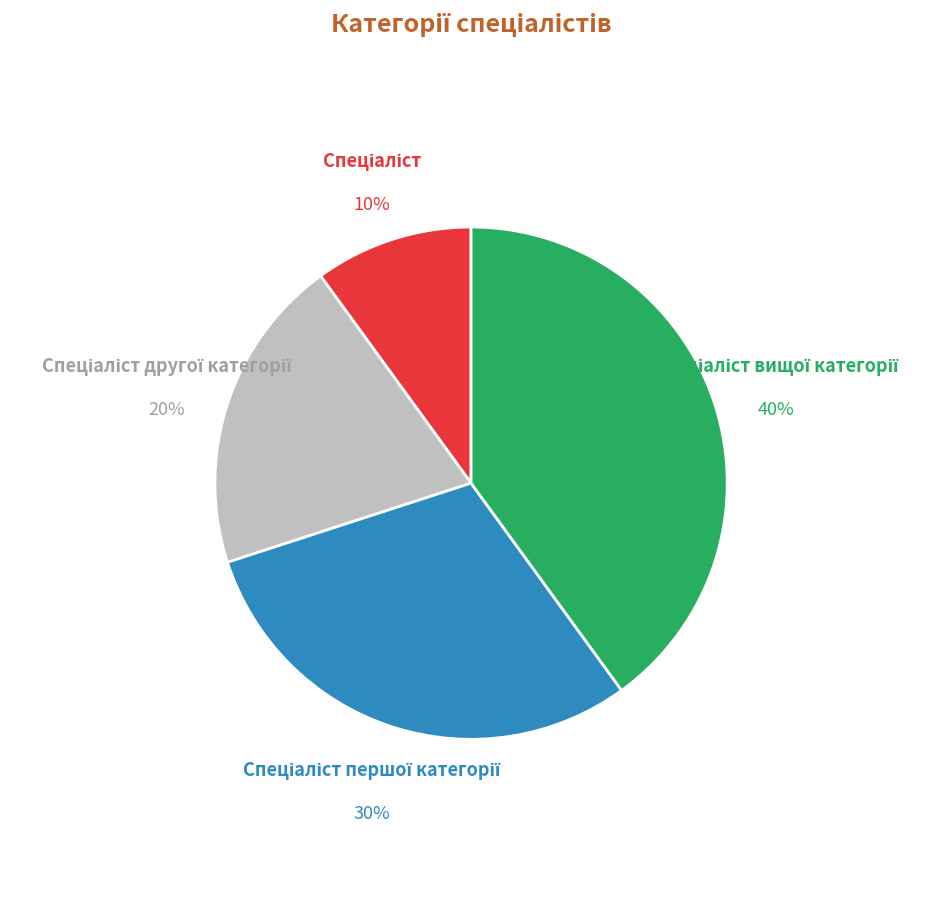

To the nearest percent, what is the difference between the largest and smallest slice percentages?

30%